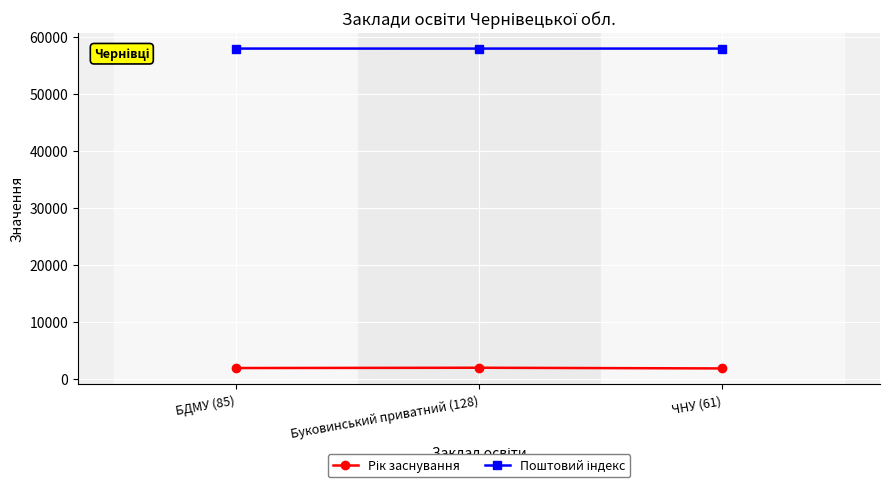

What is the minimum value shown in the chart?

1875